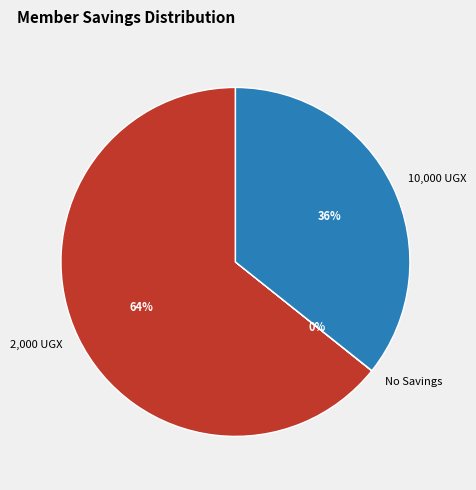

Which category has the biggest portion of the pie?

2,000 UGX